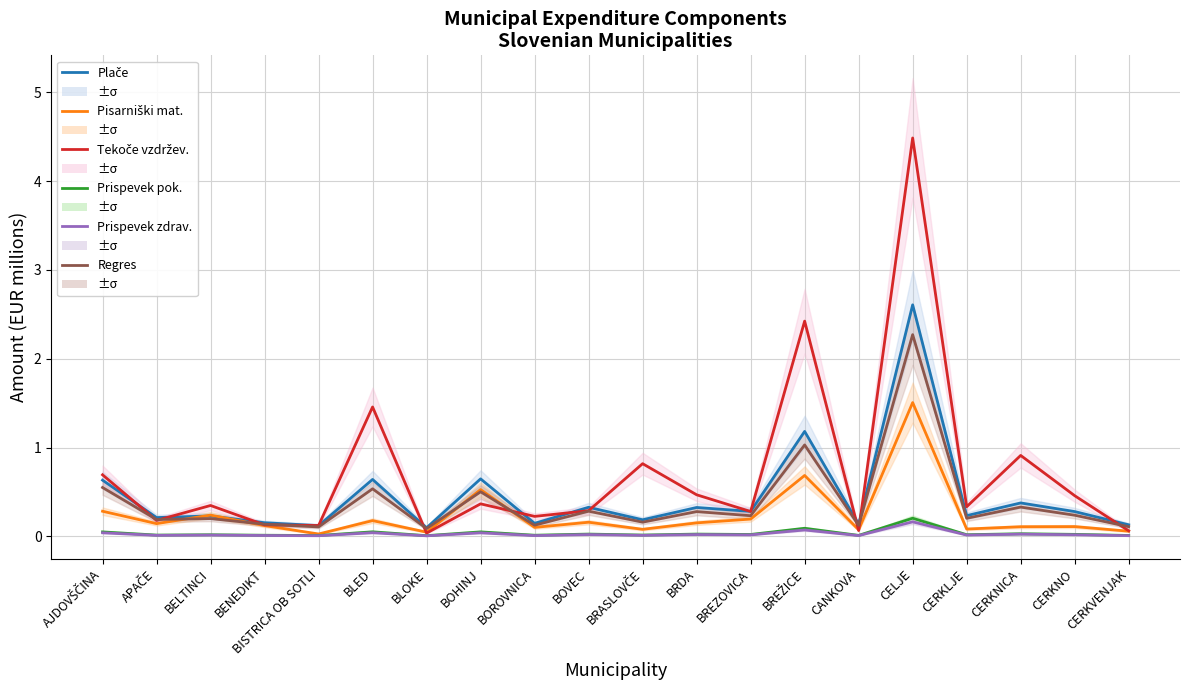

Which series changed the most between AJDOVŠČINA and CELJE?

Tekoče vzdrževanje